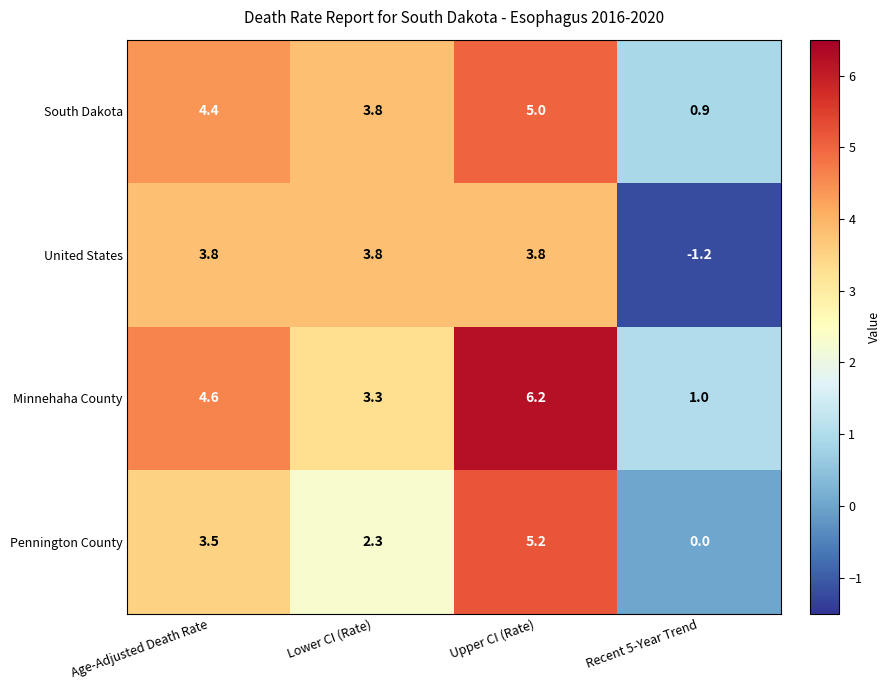

What is the minimum value shown in the chart?

-1.2